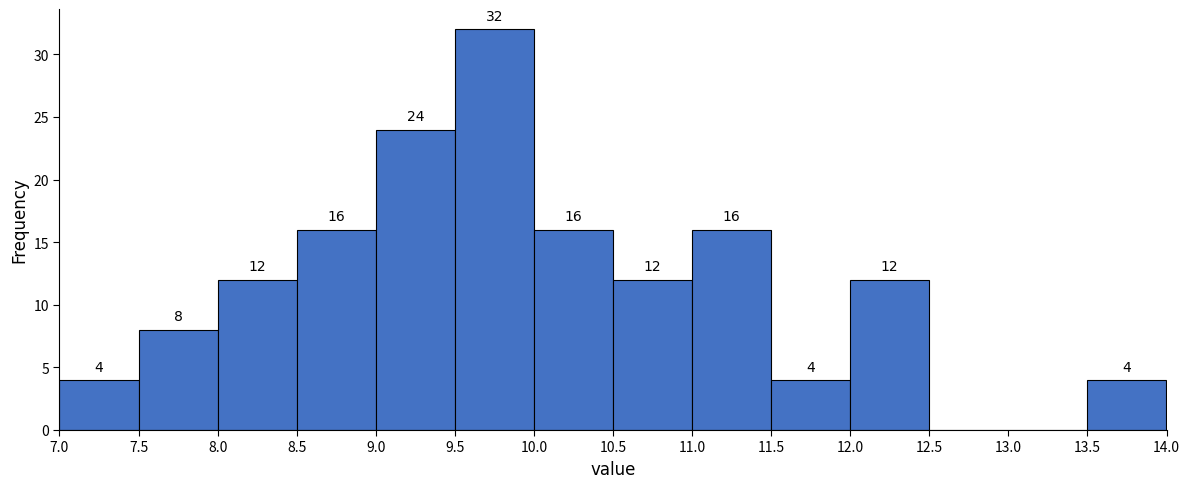

Which range on the x-axis has the tallest bar?

9.5 to 10.0